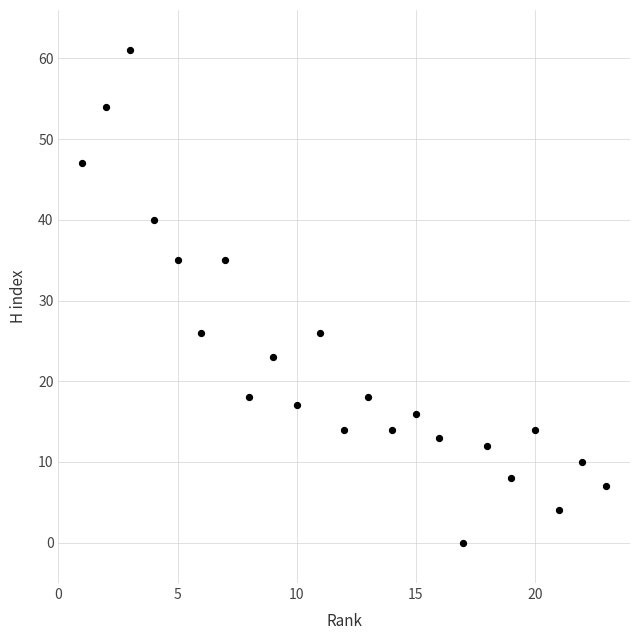

What is the range of X values (max minus min)?

22